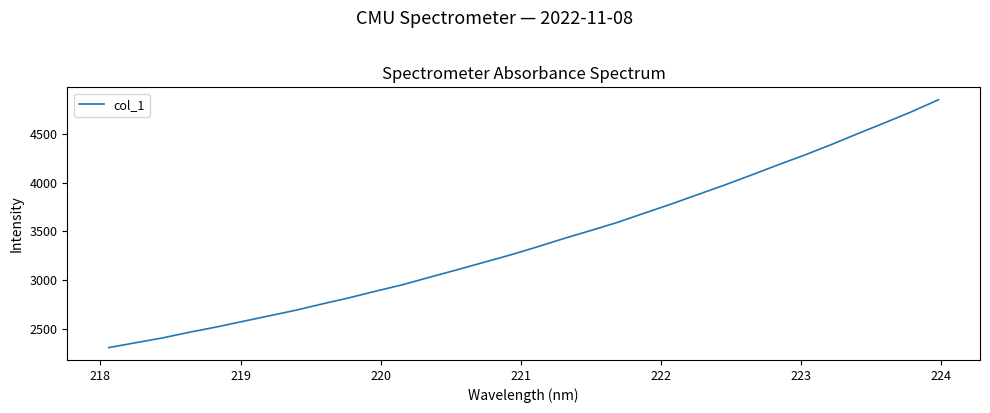

What is the difference between the maximum and minimum values?

2546.5